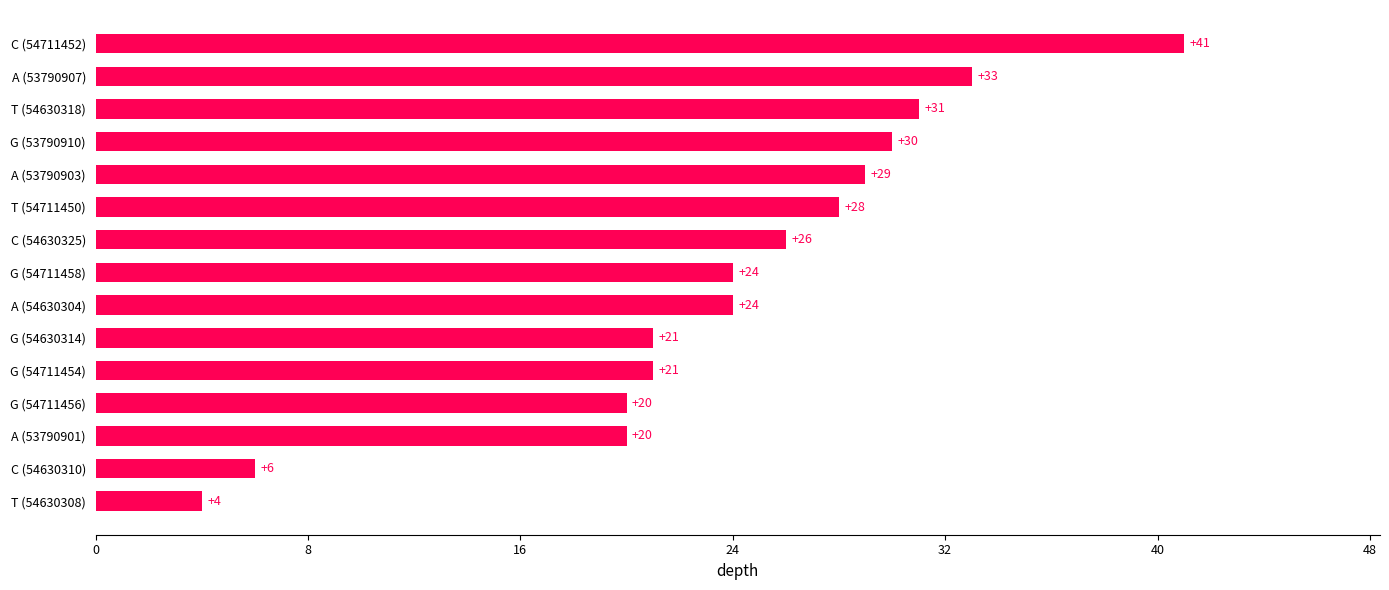

How many bars are there in total?

15